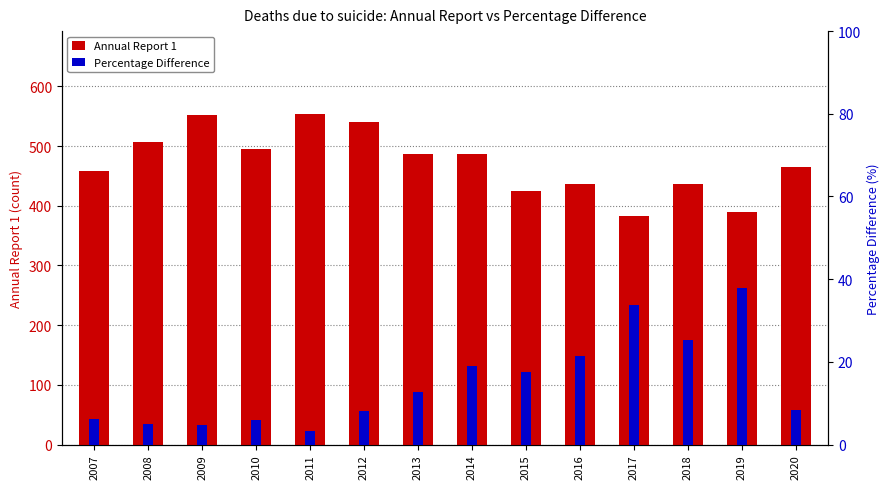

How many groups of bars are there?

14